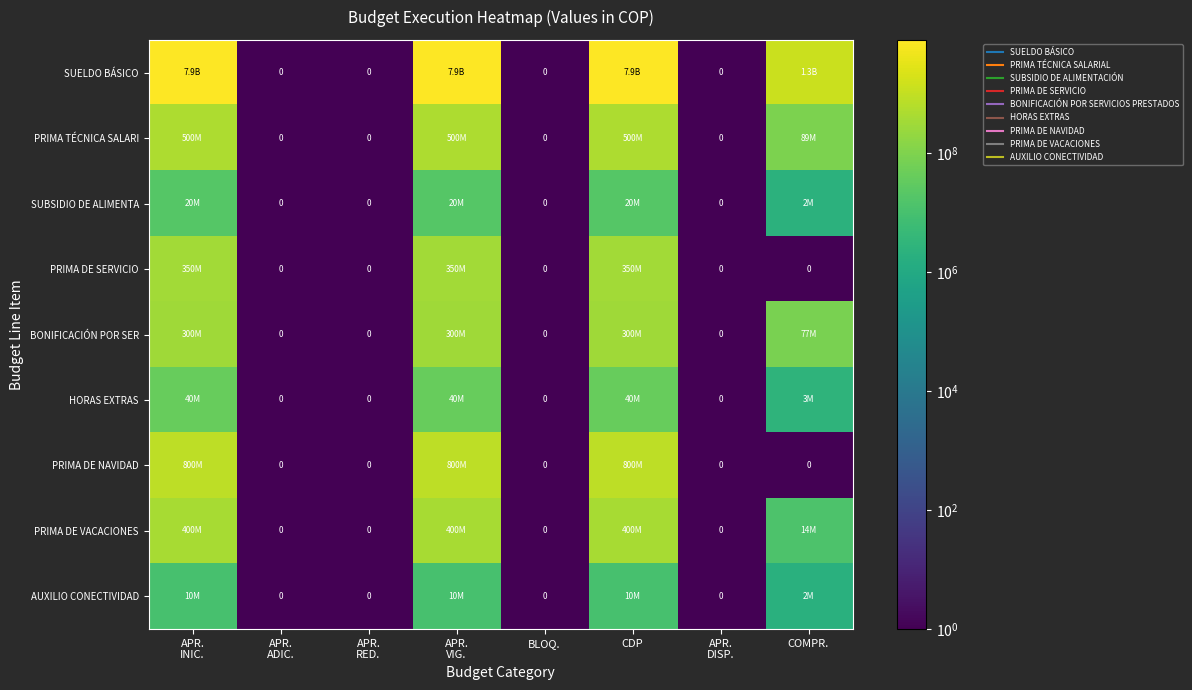

The value of AUXILIO CONECTIVIDAD at APR. VIG. is 10000000. True or false?

True